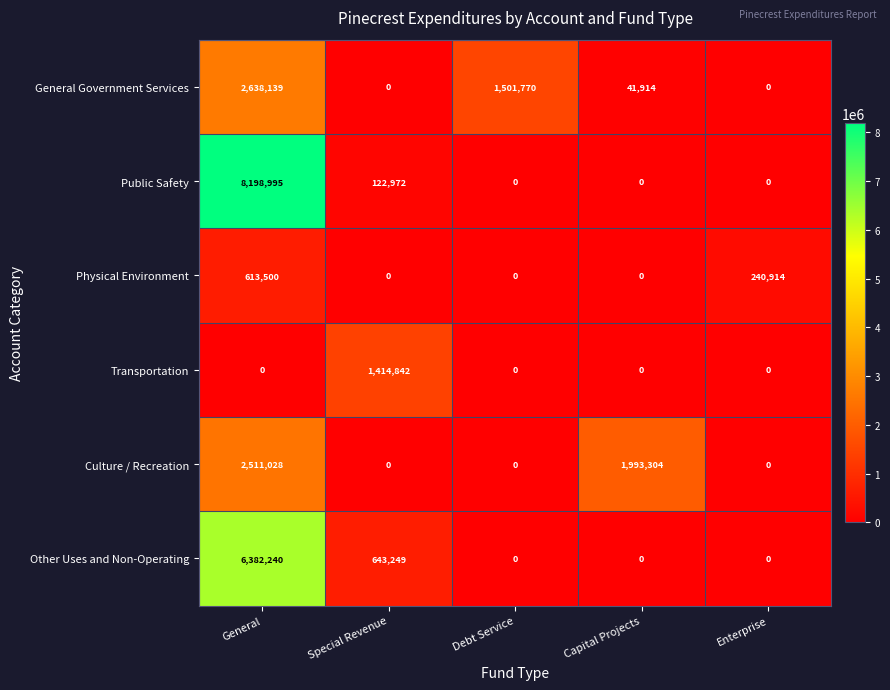

What is the sum of the Physical Environment values at Debt Service and Enterprise?

240914